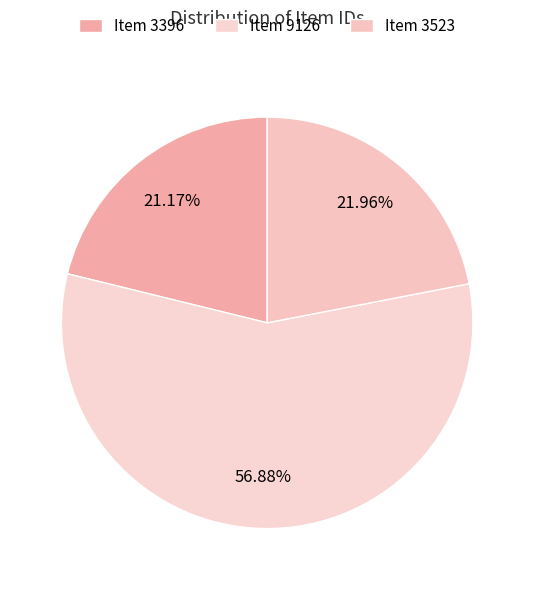

How many slices are in this pie chart?

3